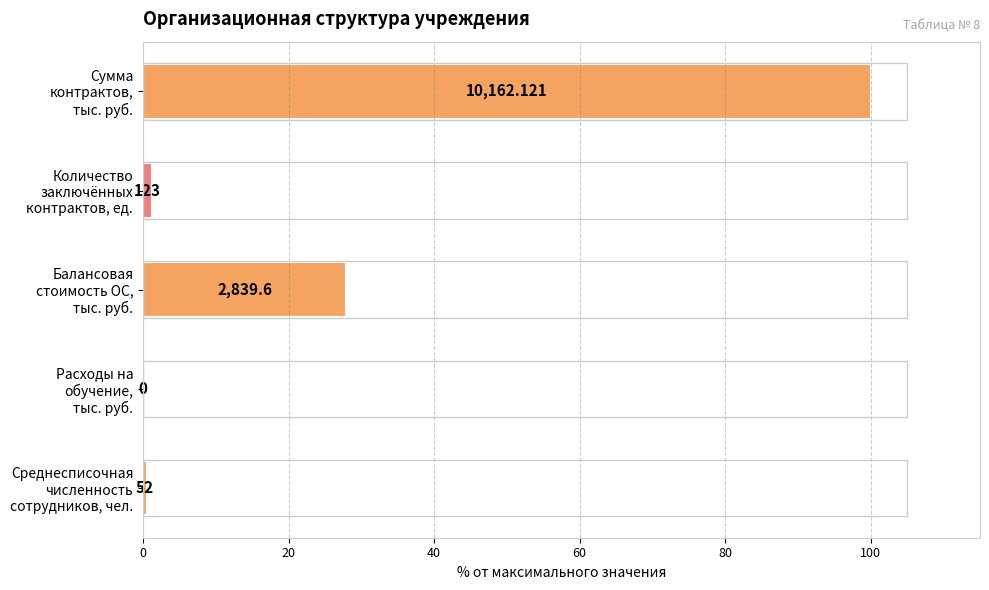

How many values are above zero?

4